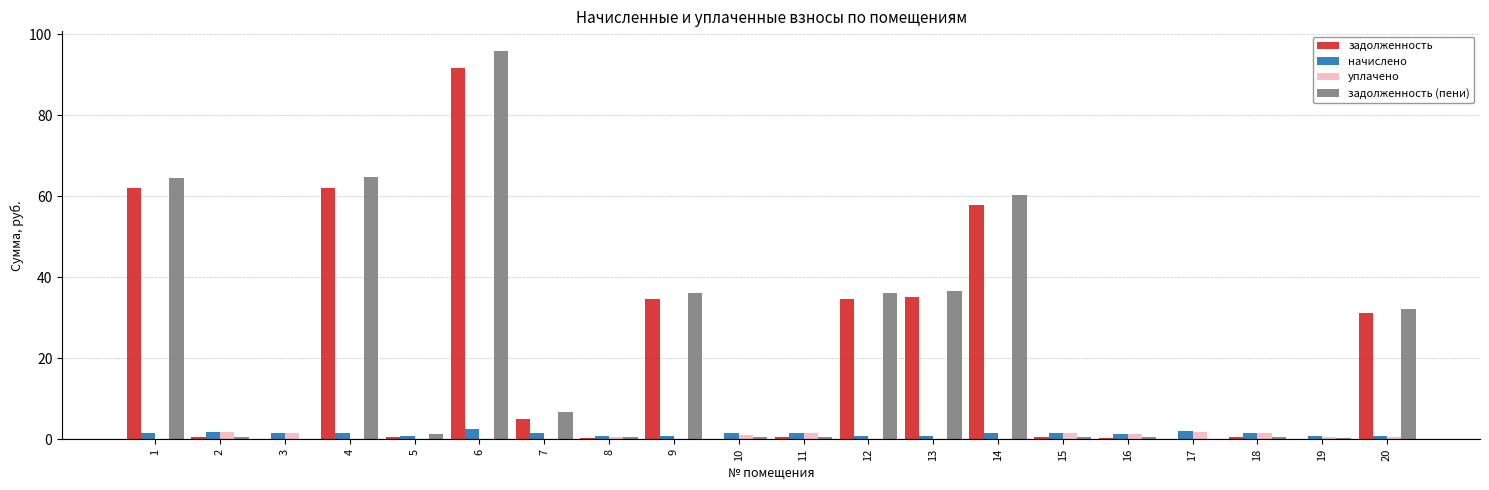

Which series has the largest range (max minus min)?

задолженность (пени)